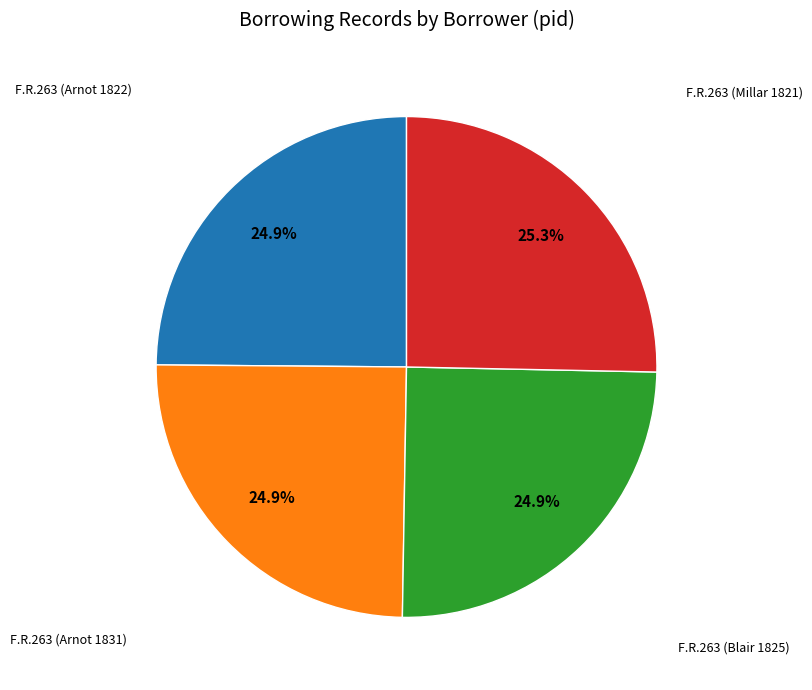

Is there a majority slice in this chart?

No